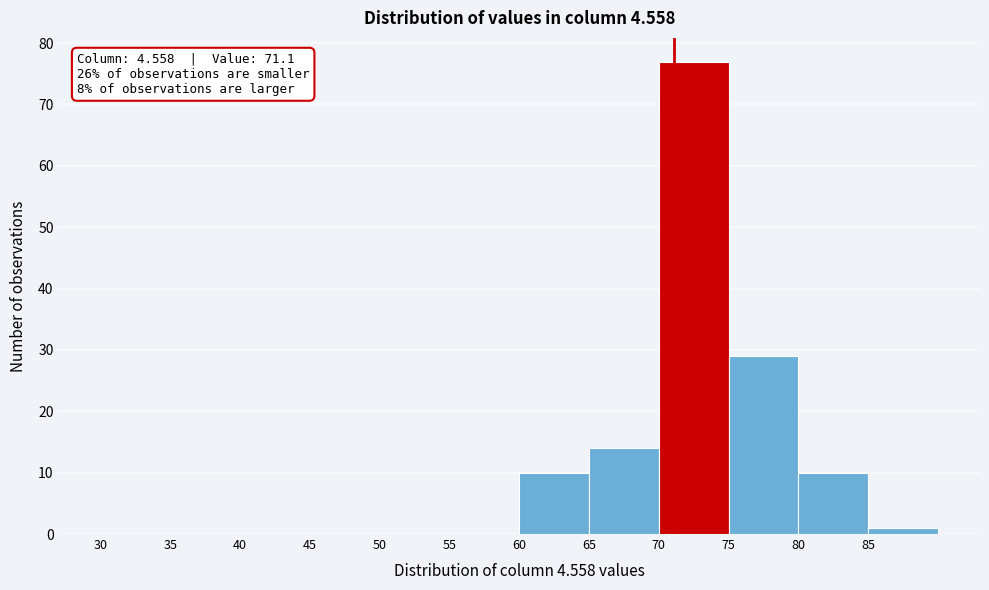

Which range on the x-axis has the tallest bar?

70 to 75